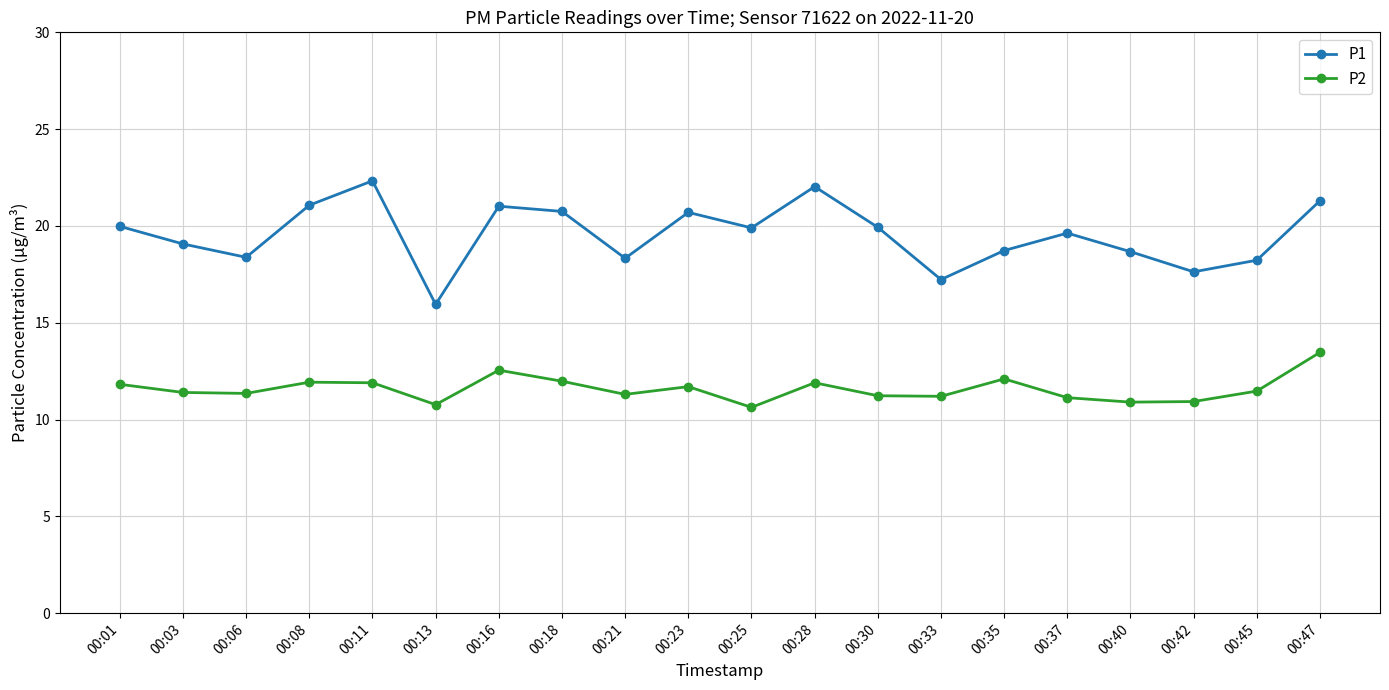

Is this an area chart (filled region under the line)?

No